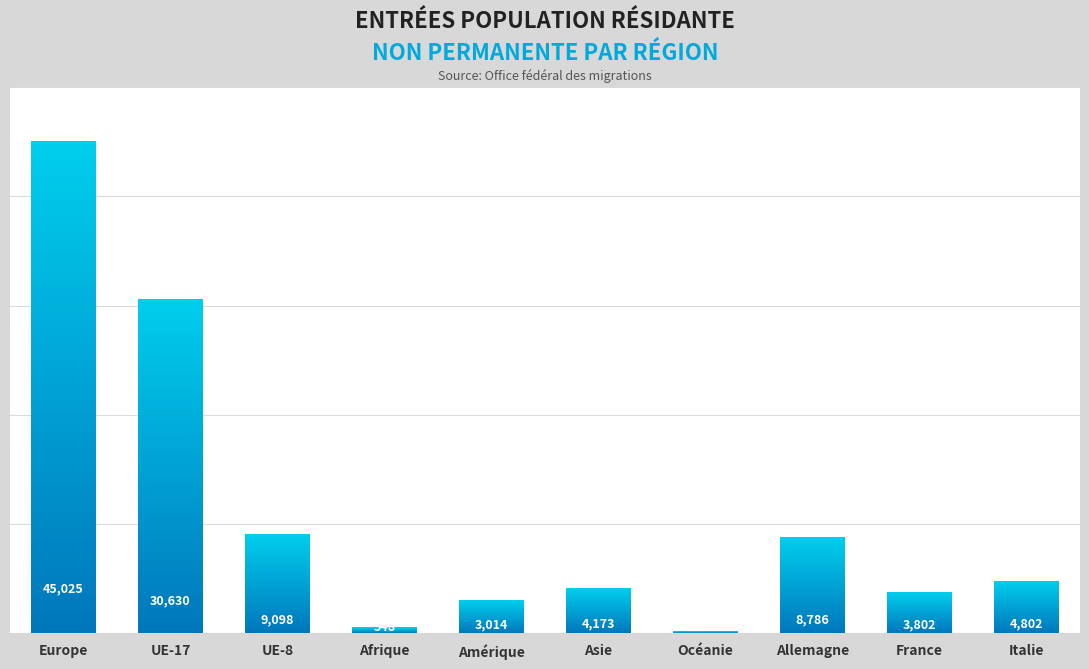

What position from the right is Amérique?

6